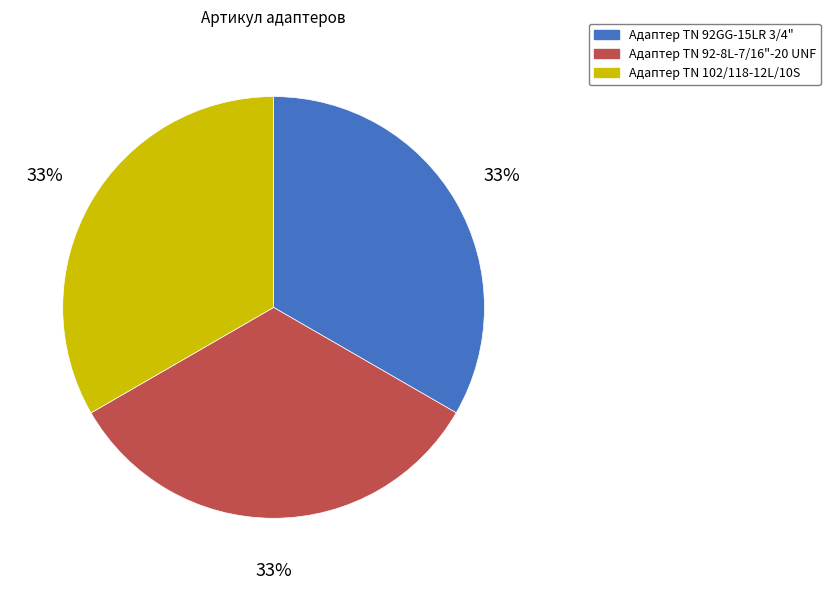

The Адаптер TN 92GG-15LR 3/4" slice represents 33% of the pie. True or false?

True